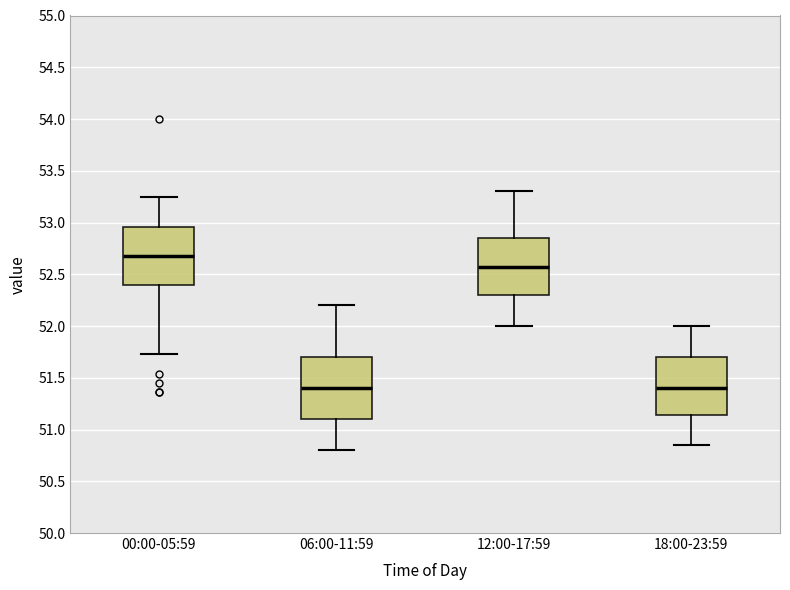

Reading left to right, transcribe this box plot: for each box, give where its median line is, the range the box spans, and where its two whiskers end, as read against the y-axis. The values are not printed on the chart, so give them approximately, as read against the axis.

00:00-05:59: median 52.70, box 52.40 to 52.95, whiskers 51.75 to 53.25
06:00-11:59: median 51.40, box 51.10 to 51.70, whiskers 50.80 to 52.20
12:00-17:59: median 52.60, box 52.30 to 52.85, whiskers 52.00 to 53.30
18:00-23:59: median 51.40, box 51.15 to 51.70, whiskers 50.85 to 52.00